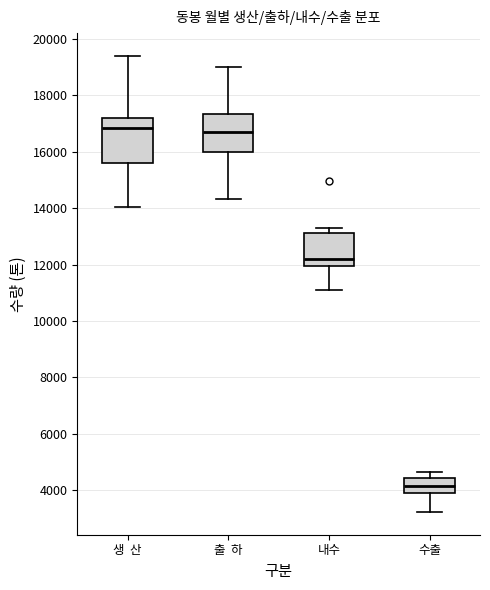

Reading left to right, transcribe this box plot: for each box, give where its median line is, the range the box spans, and where its two whiskers end, as read against the y-axis. The values are not printed on the chart, so give them approximately, as read against the axis.

생 산: median 16800, box 15600 to 17200, whiskers 14000 to 19400
출 하: median 16800, box 16000 to 17400, whiskers 14400 to 19000
내수: median 12200, box 12000 to 13200, whiskers 11200 to 13400
수출: median 4200, box 4000 to 4400, whiskers 3200 to 4600